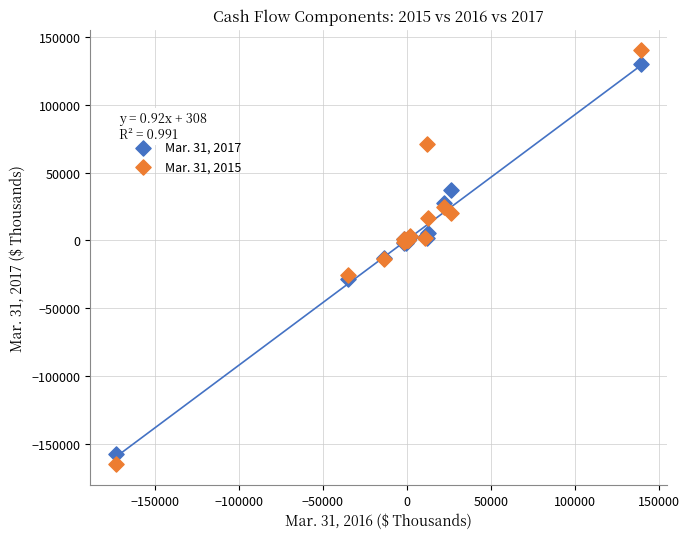

What is the X range (max minus min) for the scatter plot?

312316